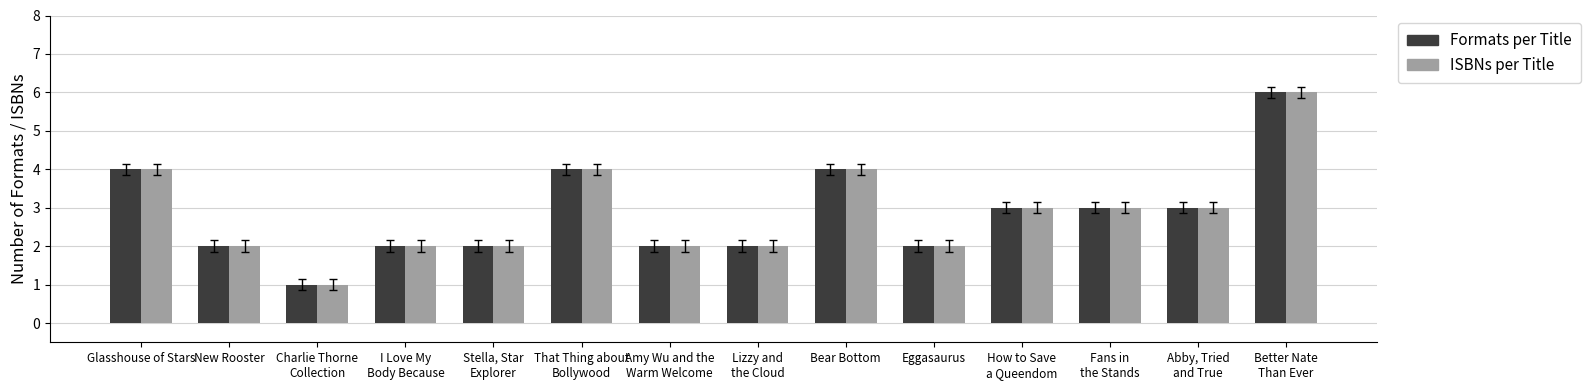

Where does the Formats per Title series first go above 3?

Glasshouse of Stars